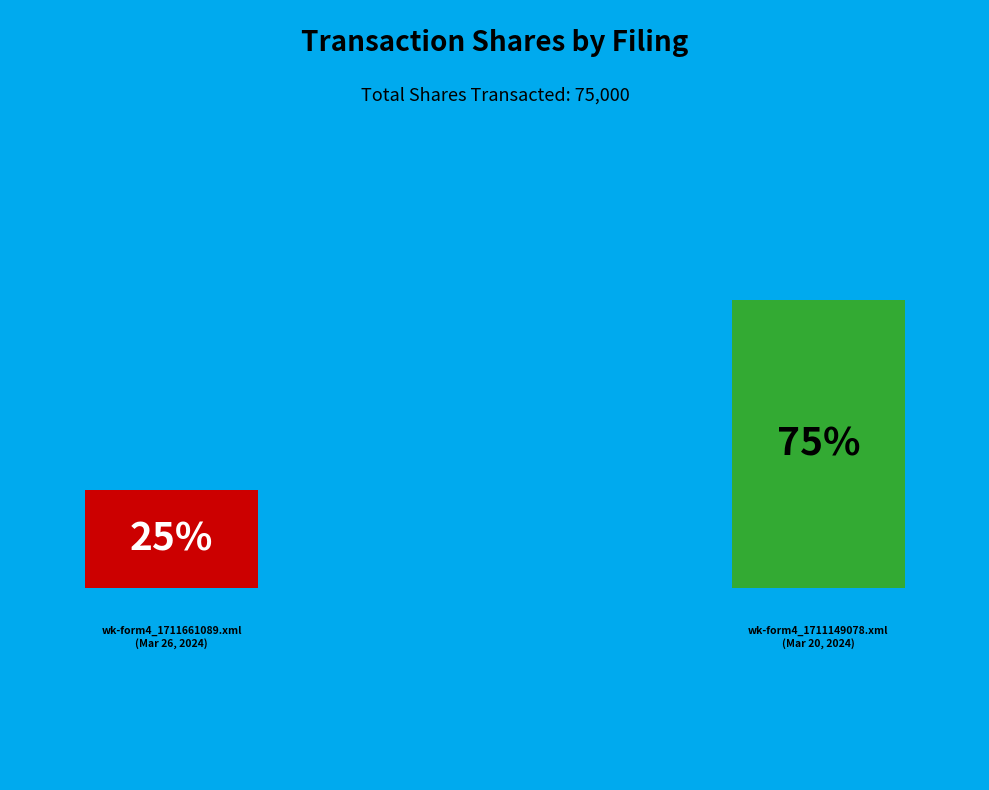

Count the number of slices in the pie.

2